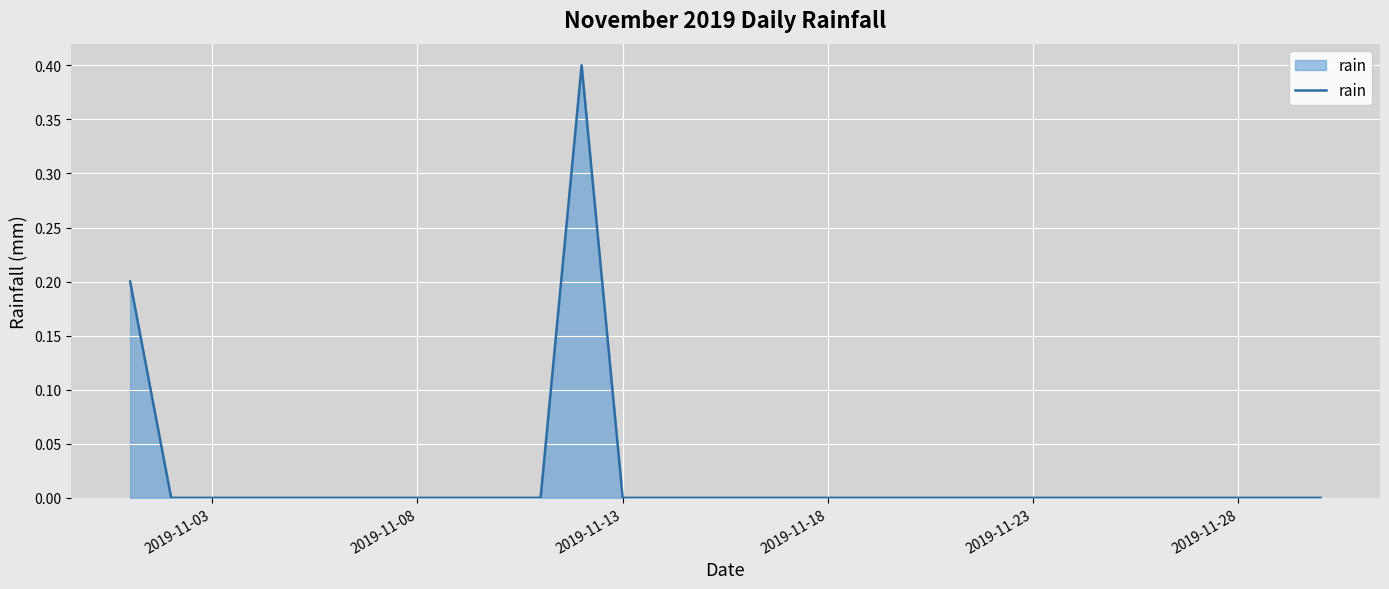

What is the greatest value displayed?

0.4